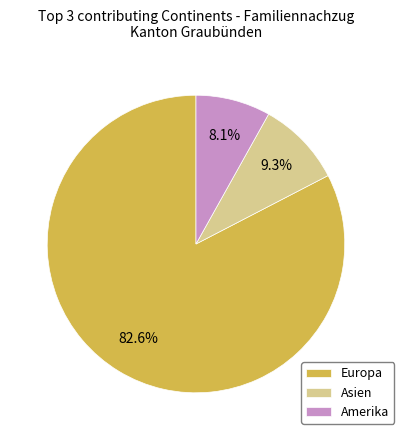

What percentage is the Amerika slice, to the nearest percent?

8%